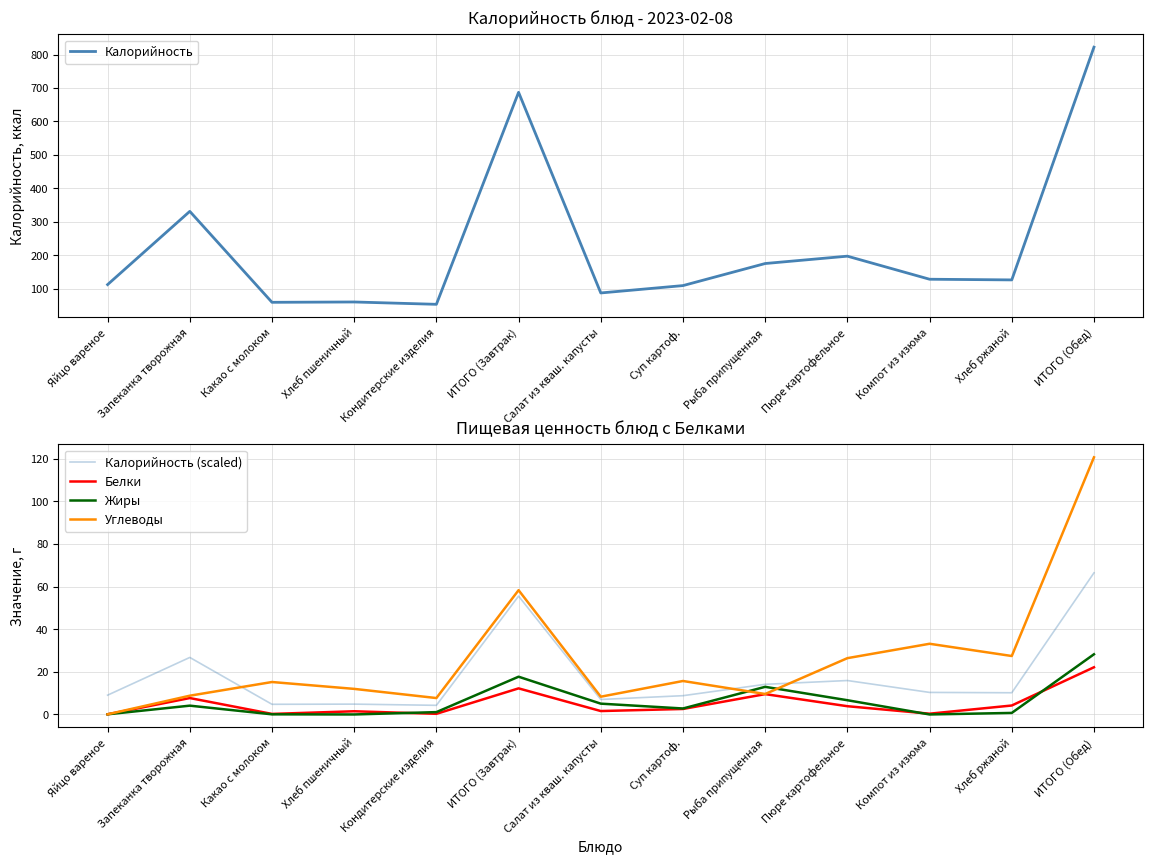

Does the chart display data point markers on the line(s)?

No